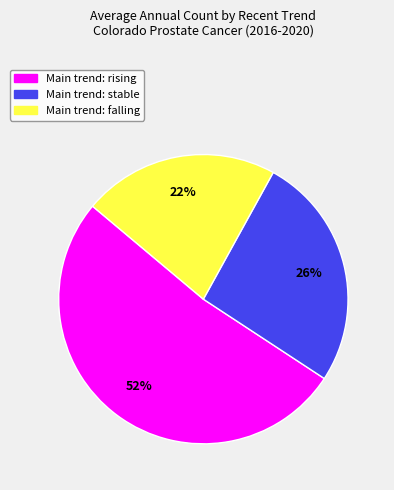

How many segments does this pie chart have?

3